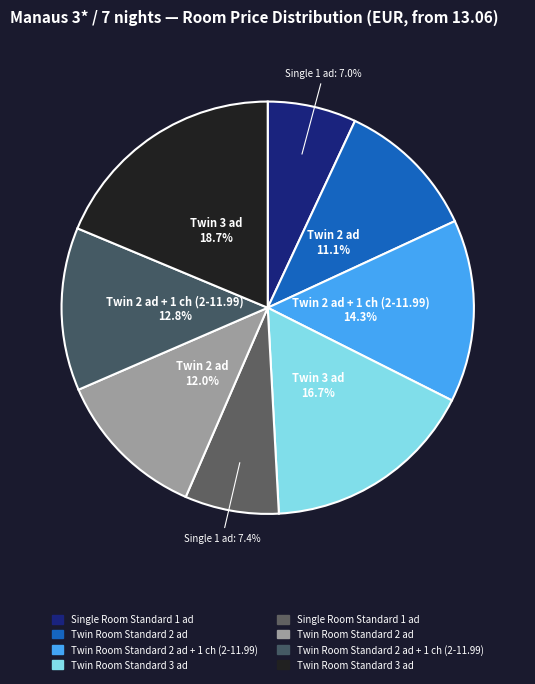

Count the number of slices in the pie.

8